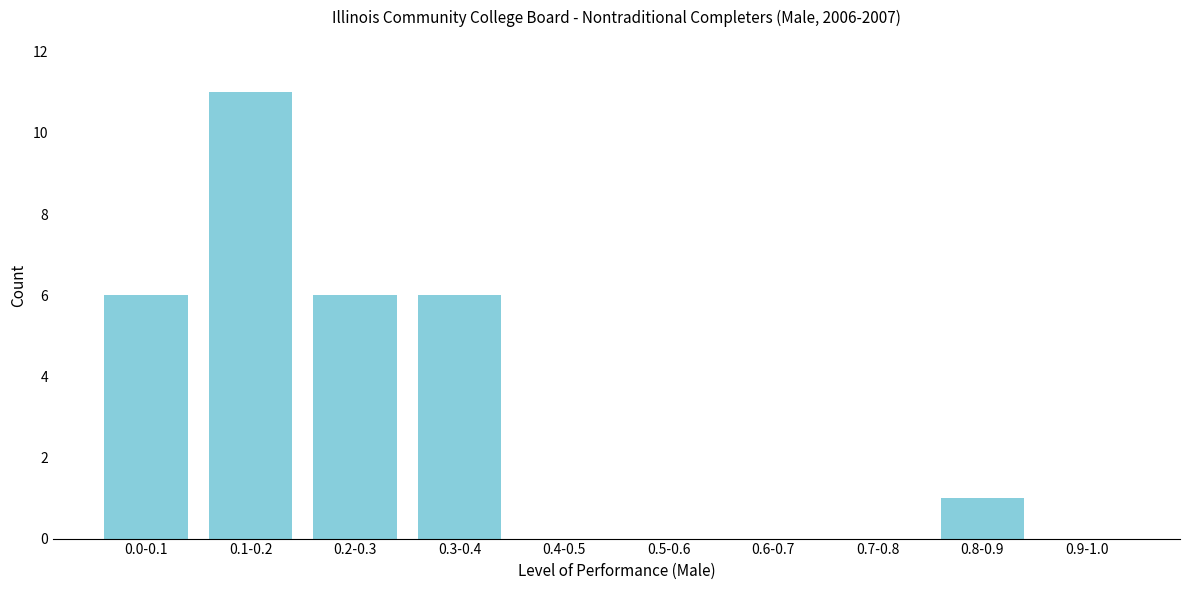

Reading left to right, what are all the values shown in this chart?

0.0-0.1=6	0.1-0.2=11	0.2-0.3=6	0.3-0.4=6	0.4-0.5=0	0.5-0.6=0	0.6-0.7=0	0.7-0.8=0	0.8-0.9=1	0.9-1.0=0